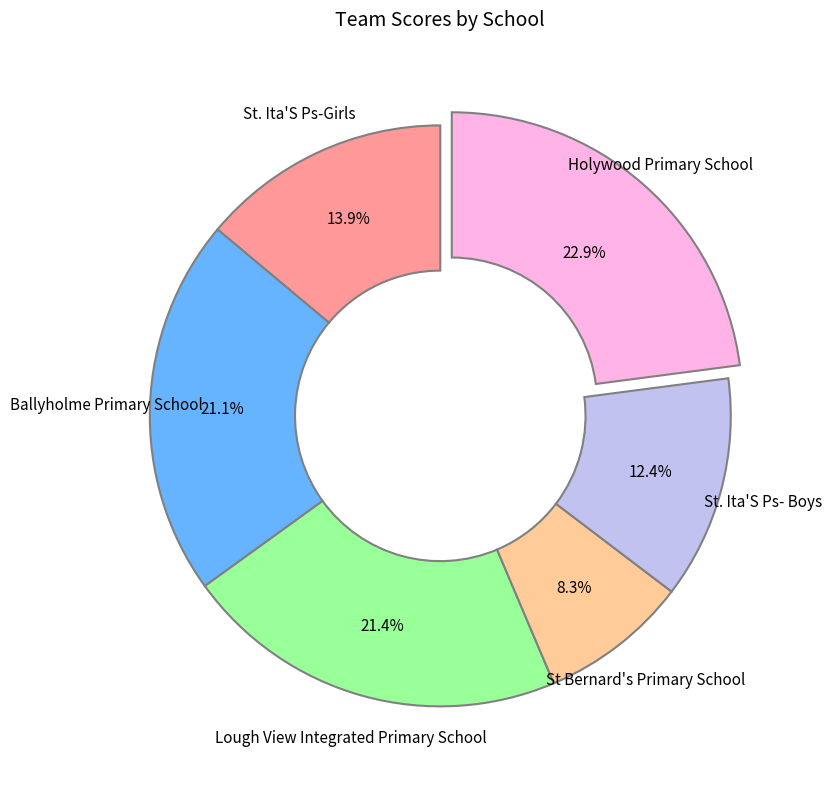

Does any single category account for the majority?

No